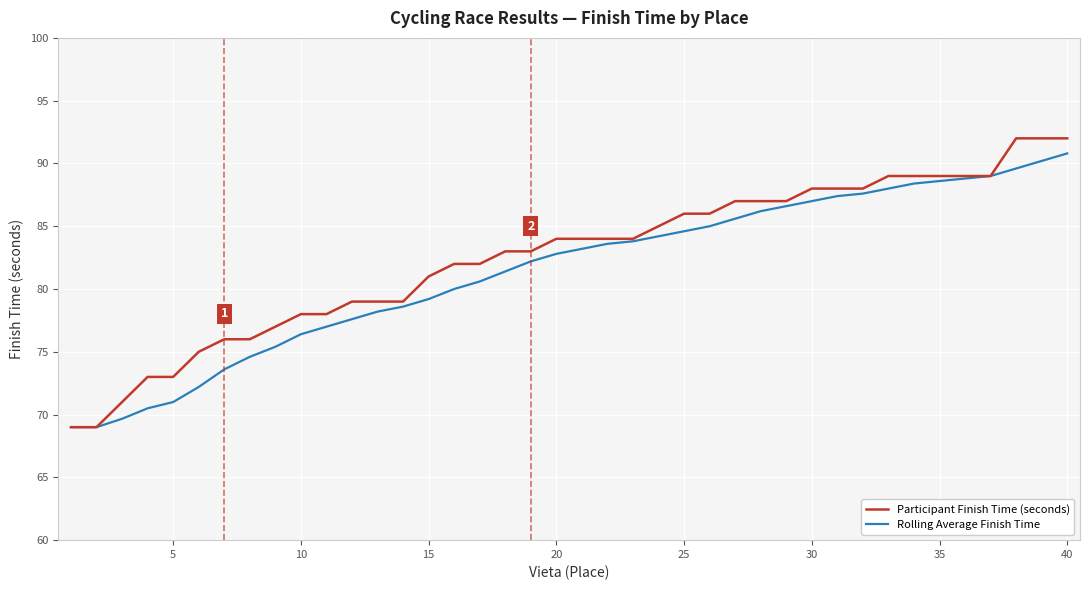

Which series has the largest range (max minus min)?

Participant Finish Time (seconds)